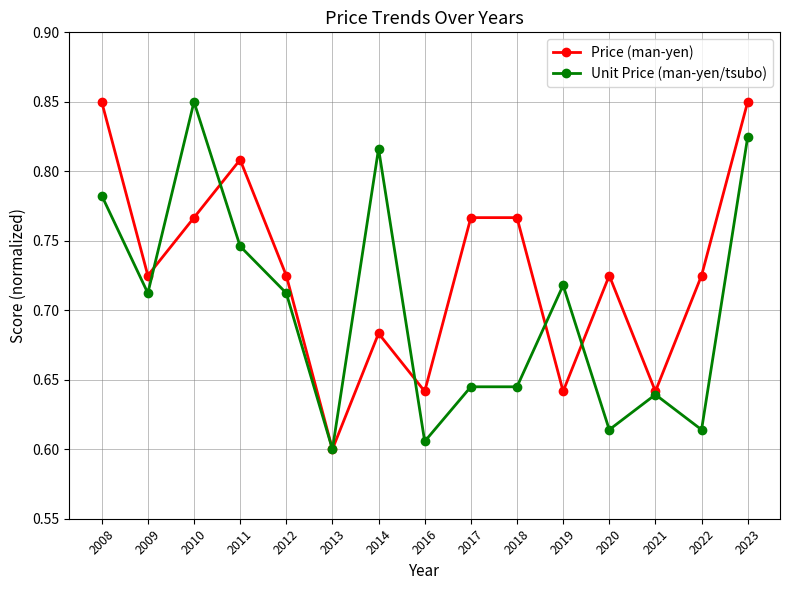

Which category has the lowest value in the Price (man-yen) series?

2013